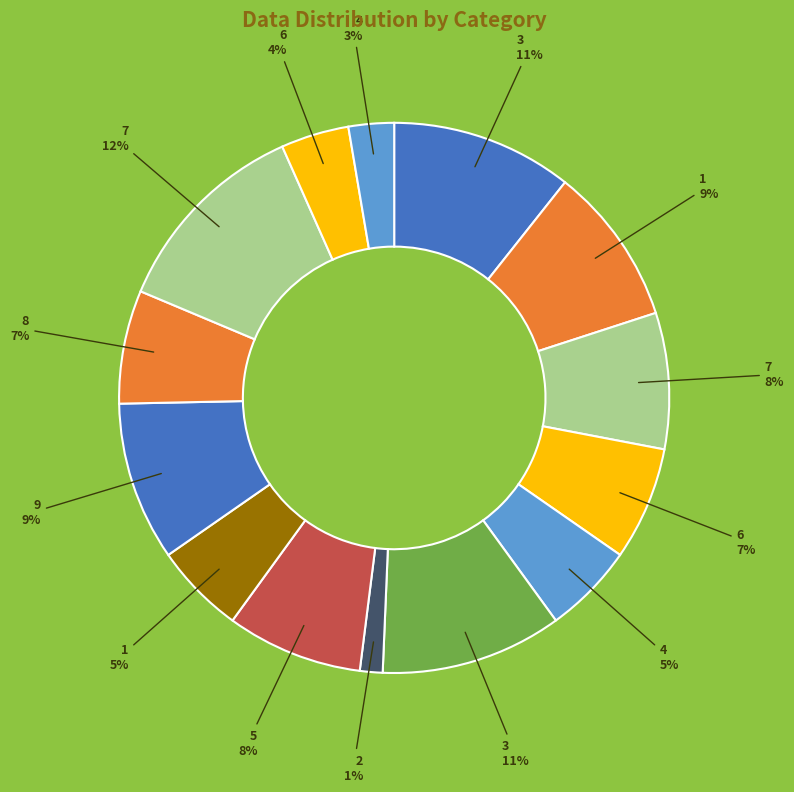

To the nearest percent, what is the difference between the largest and smallest slice percentages?

11%